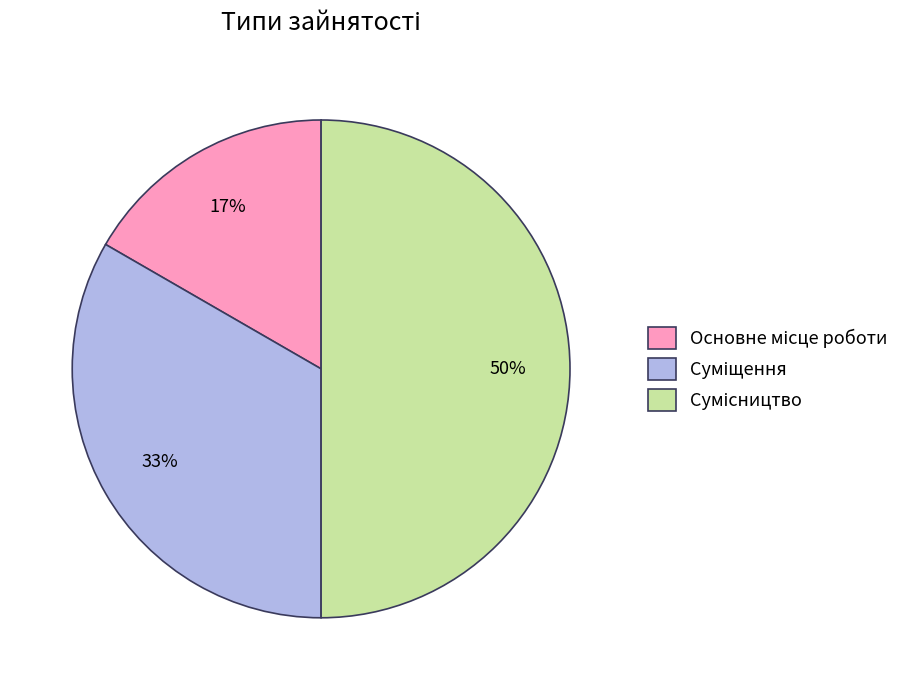

To the nearest percent, what is the average slice percentage?

33%